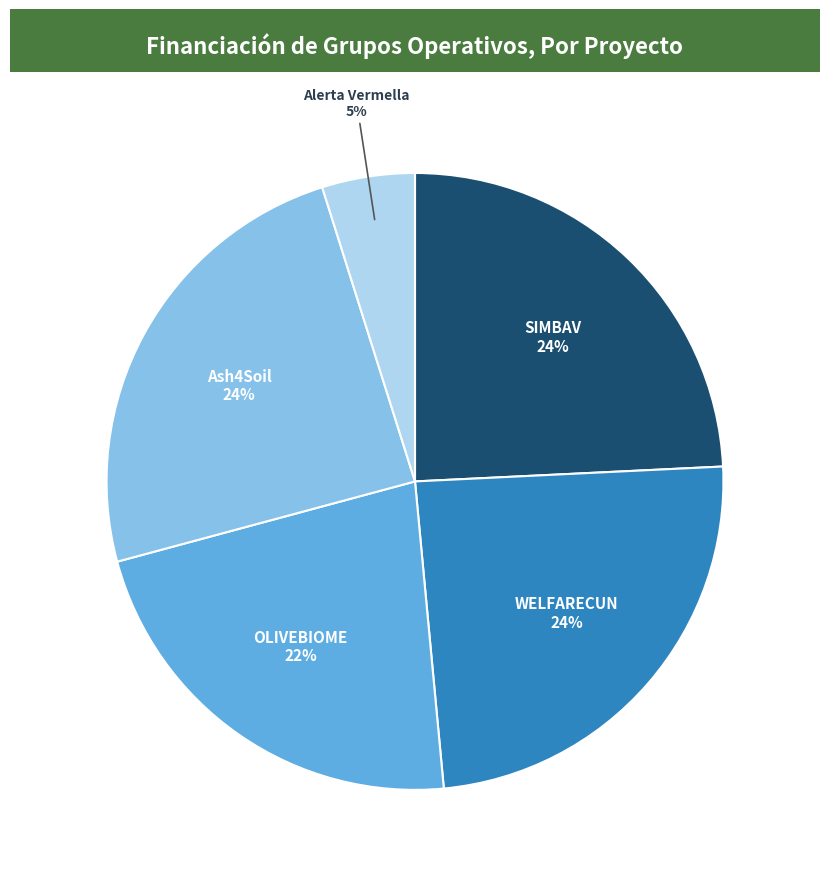

Does any single category account for the majority?

No